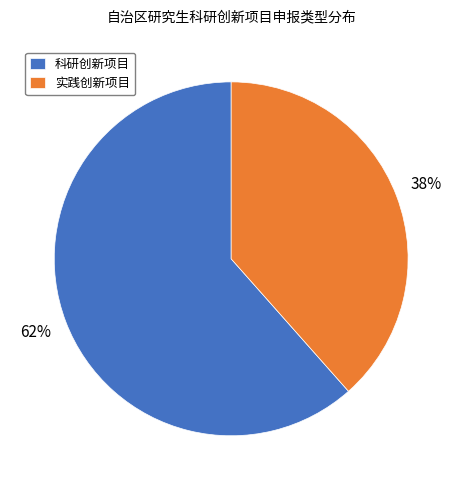

How many segments does this pie chart have?

2